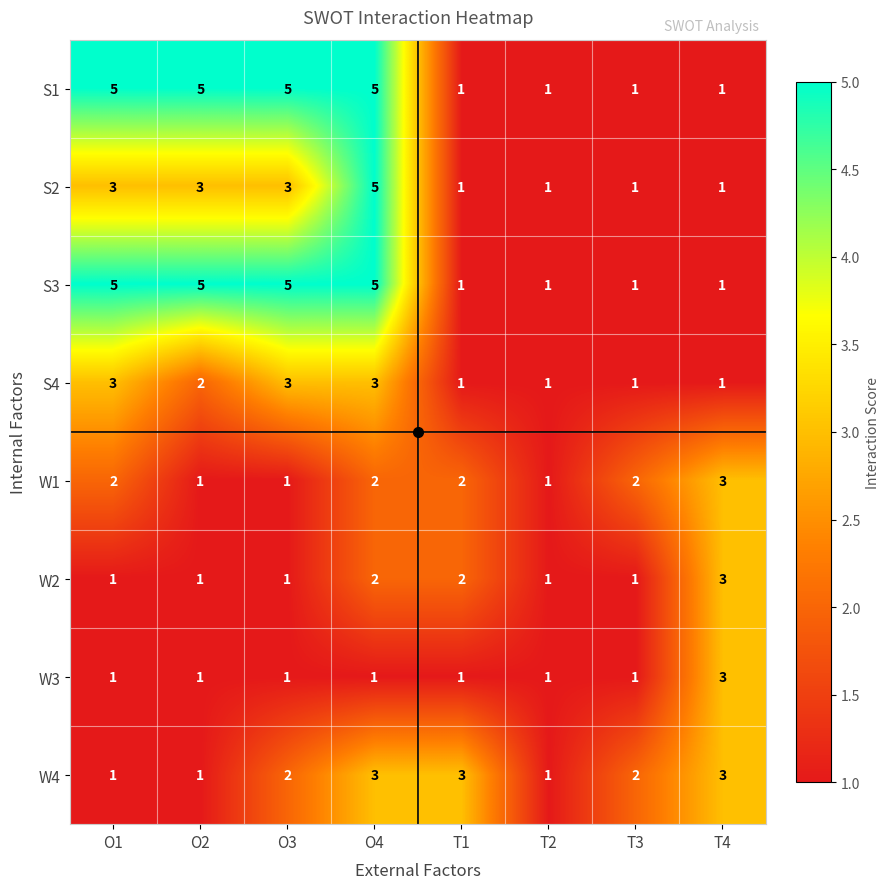

What is the spread (max minus min) of values at O1?

4